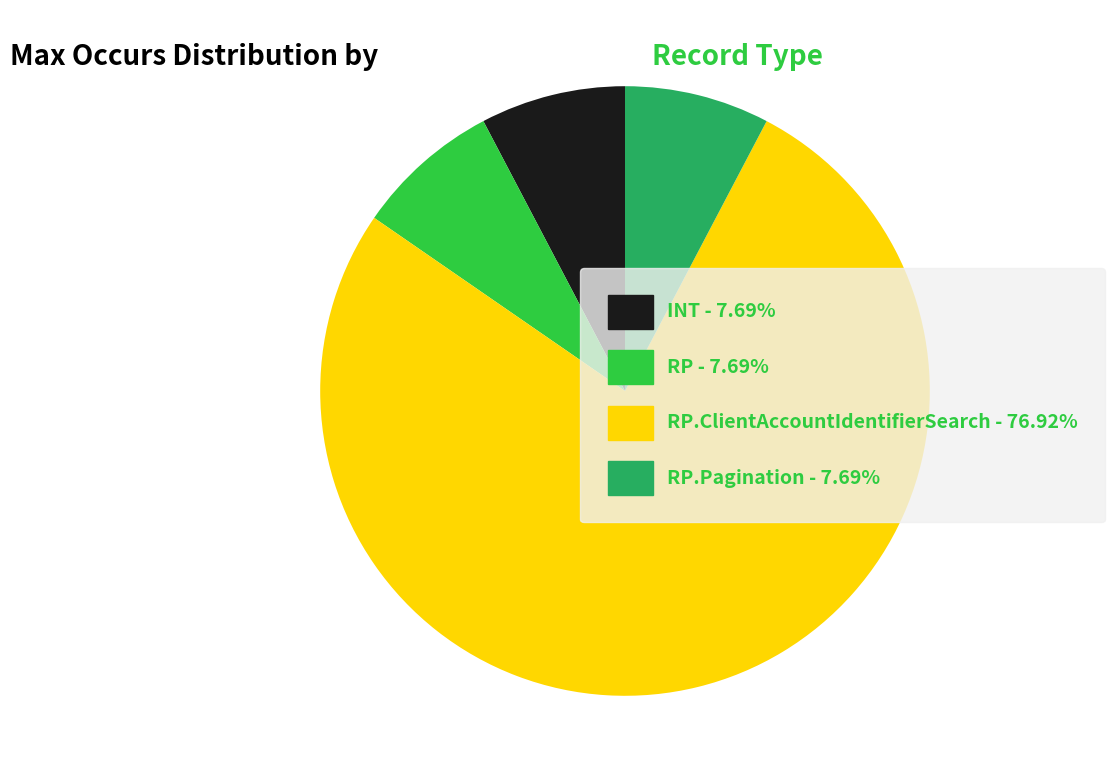

Is the sum of RP - 7.69% and RP.ClientAccountIdentifierSearch - 76.92% greater than half?

Yes